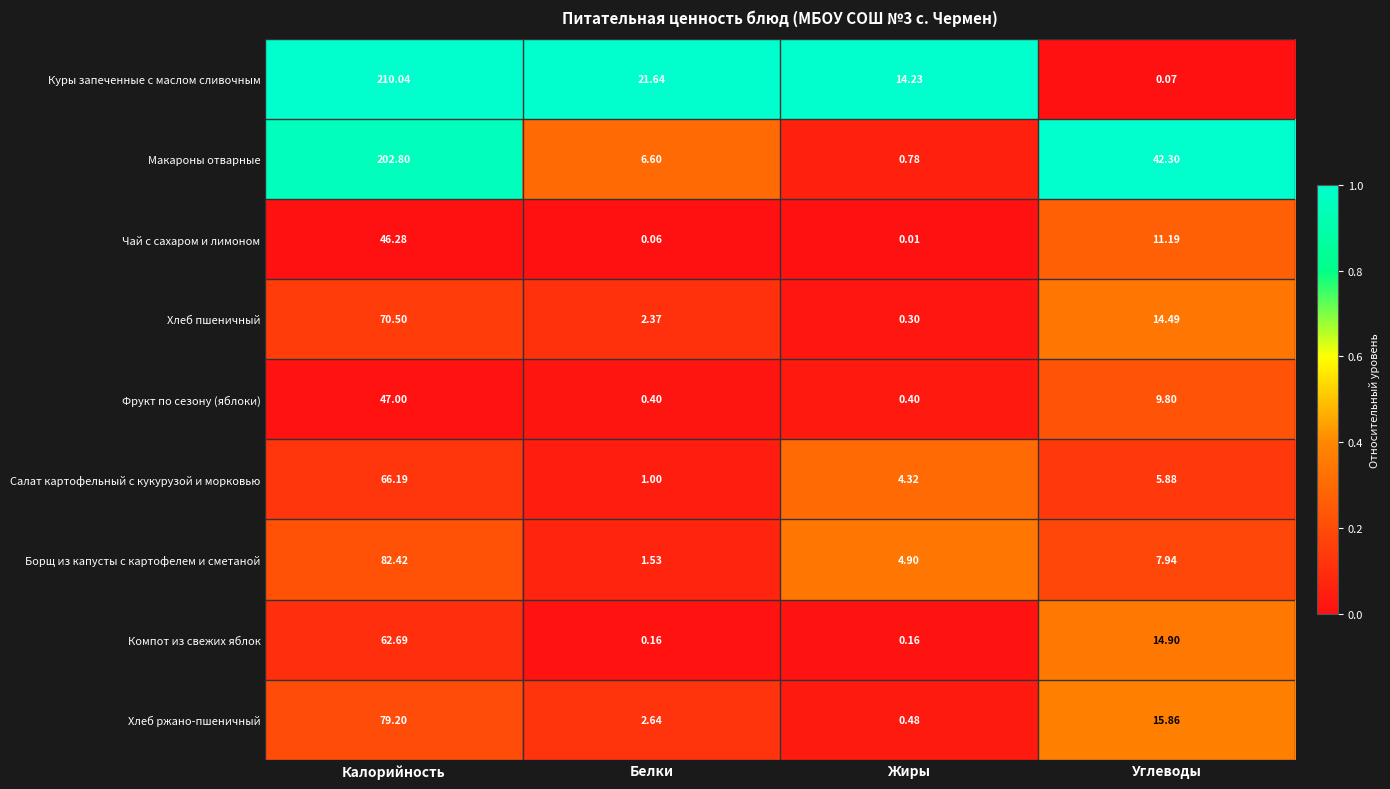

At Жиры, list the series in order from largest to smallest.

Куры запеченные с маслом сливочным, Борщ из капусты с картофелем и сметаной, Салат картофельный с кукурузой и морковью, Макароны отварные, Хлеб ржано-пшеничный, Фрукт по сезону (яблоки), Хлеб пшеничный, Компот из свежих яблок, Чай с сахаром и лимоном